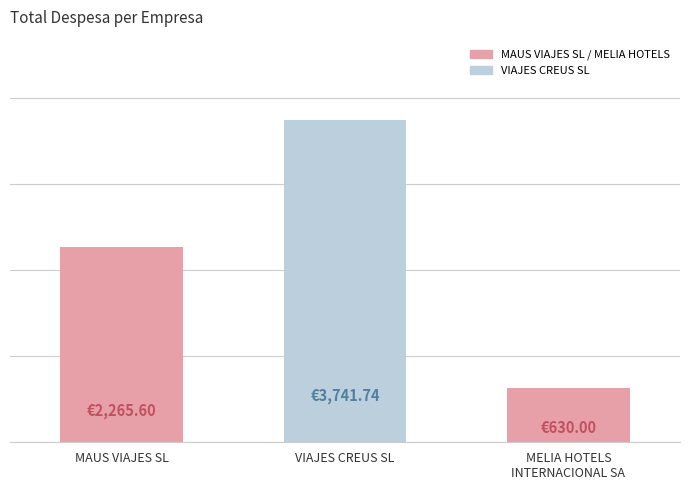

What is the sum of all values?

6637.3